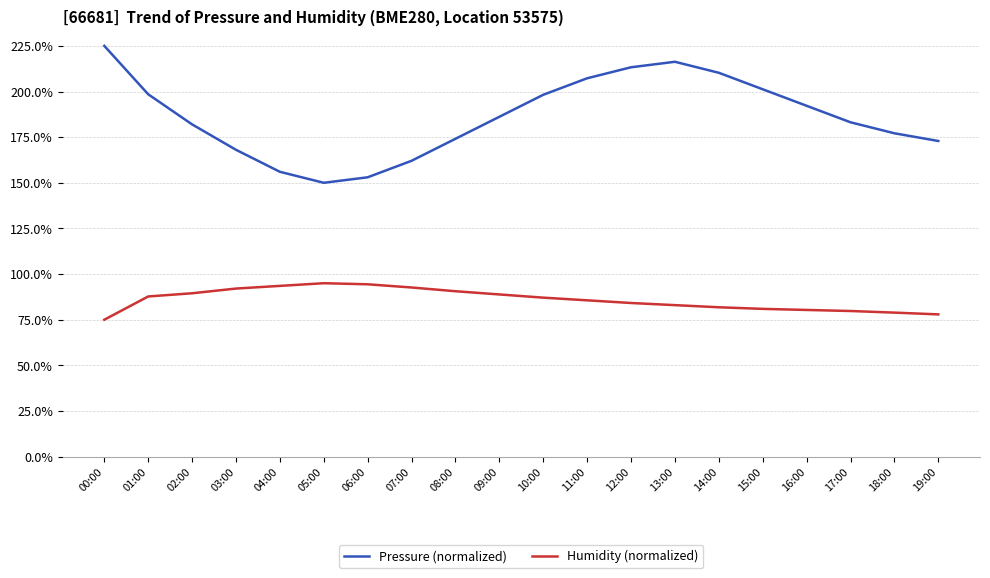

Which category has the lowest value in the Humidity (normalized) series?

00:00